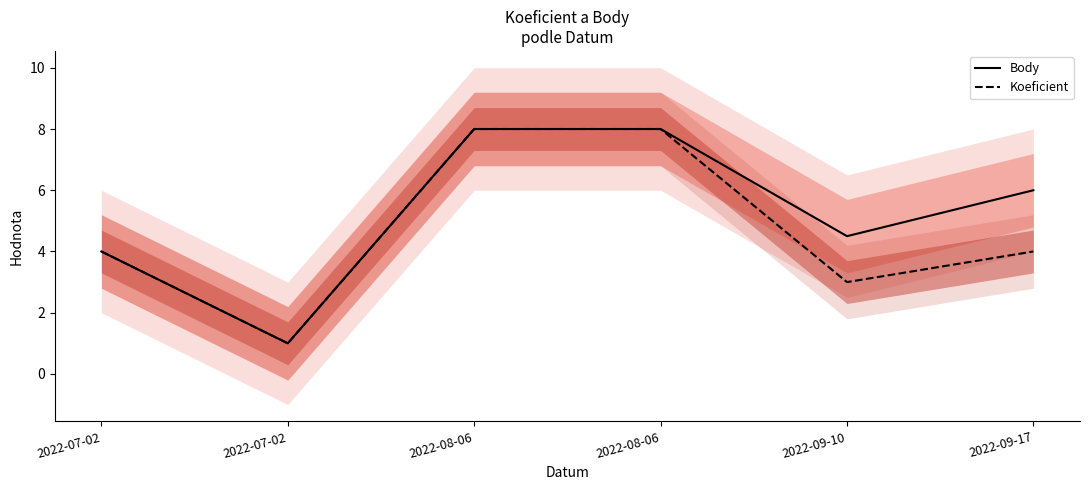

What is the total value across all series at 2022-07-02?

8.0